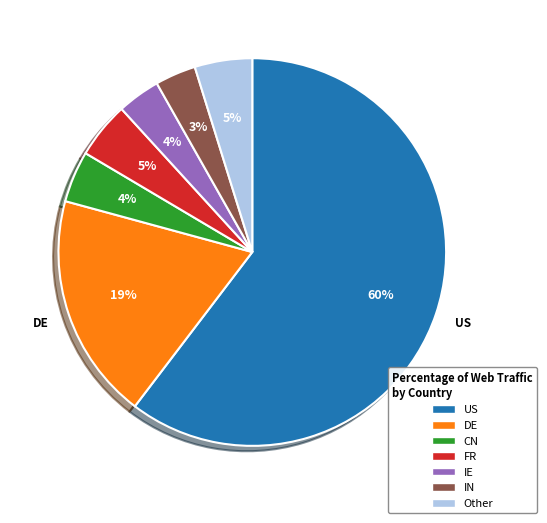

The IE slice represents 4% of the pie. True or false?

True